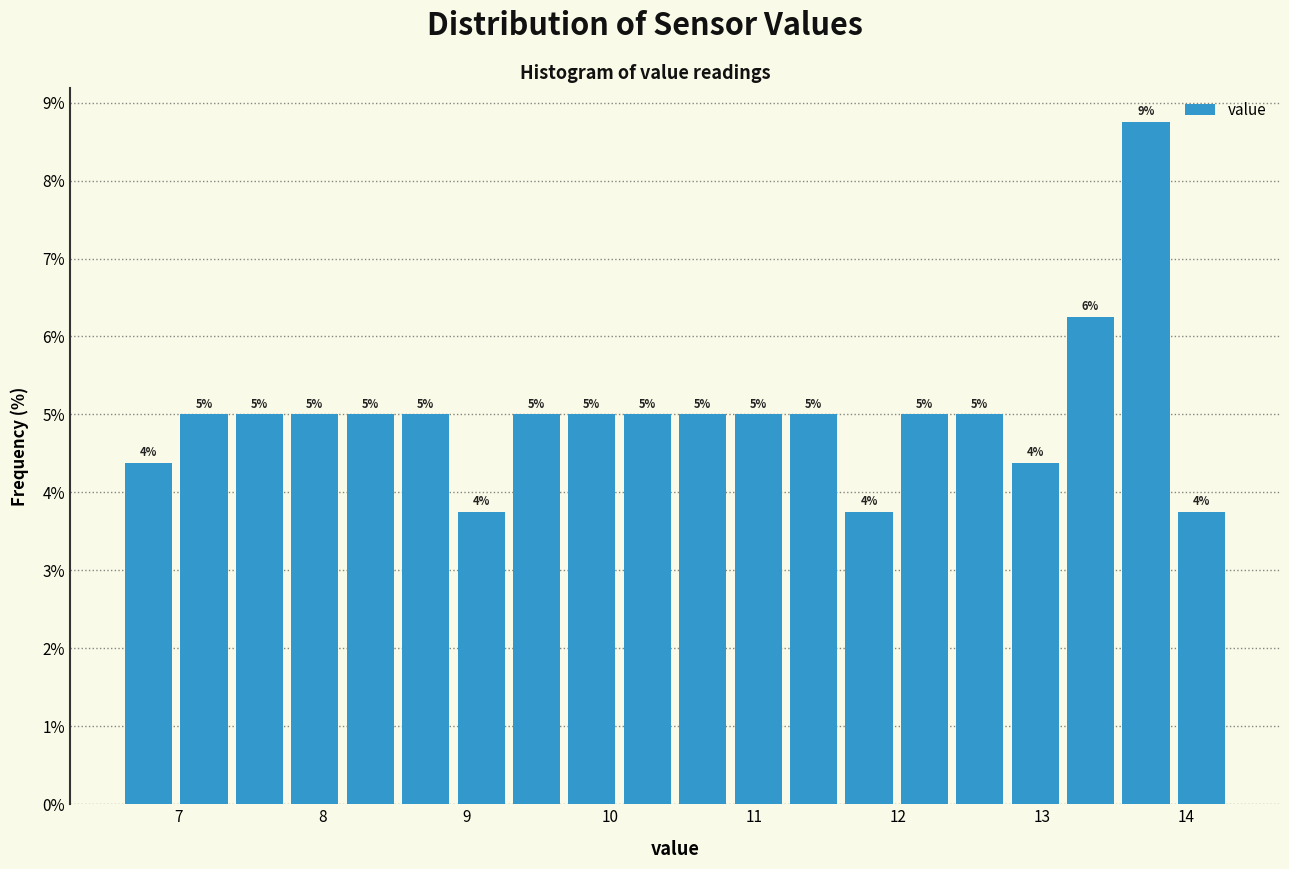

Around what value on the x-axis is the tallest bar? Give the approximate position of its centre, as read against the axis.

13.7